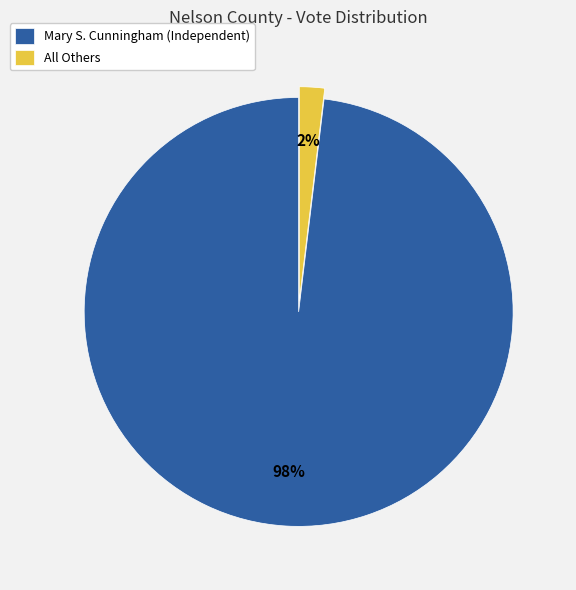

Count the number of slices in the pie.

2